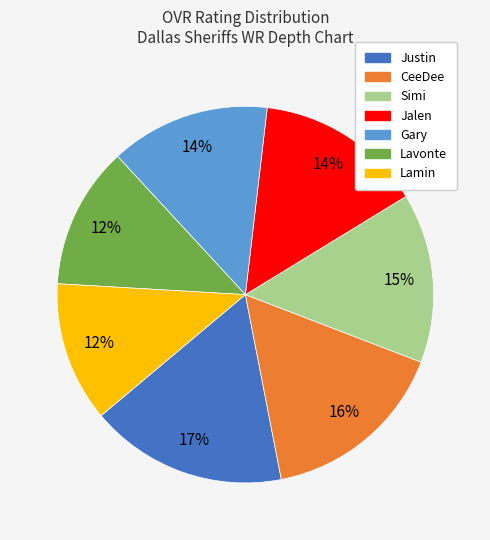

To the nearest percent, what portion does Lavonte represent?

12%